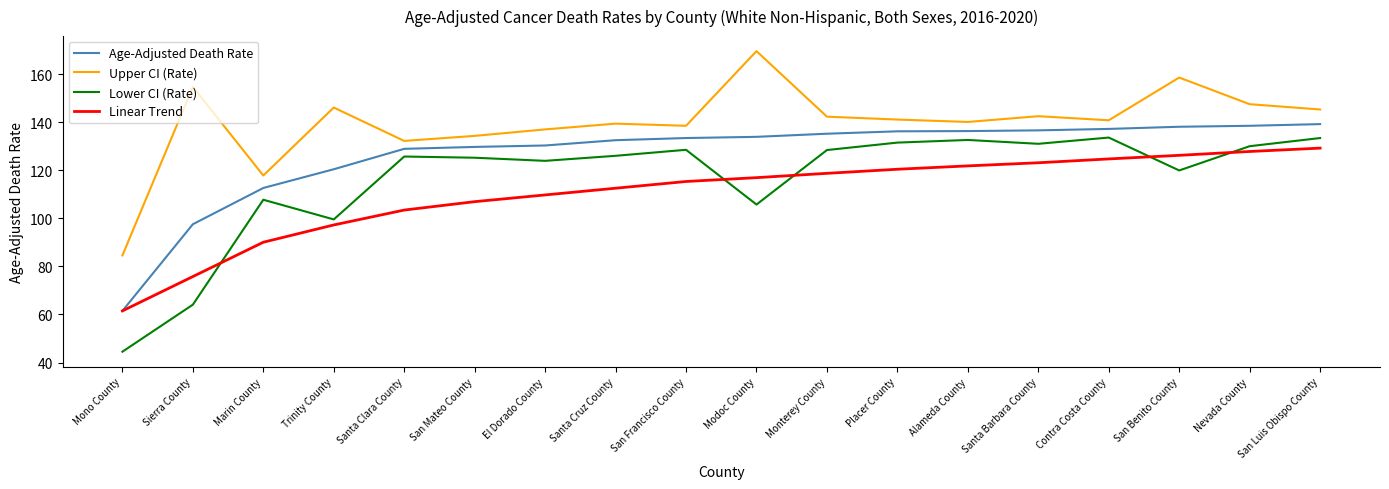

What position from the left is Modoc County?

10